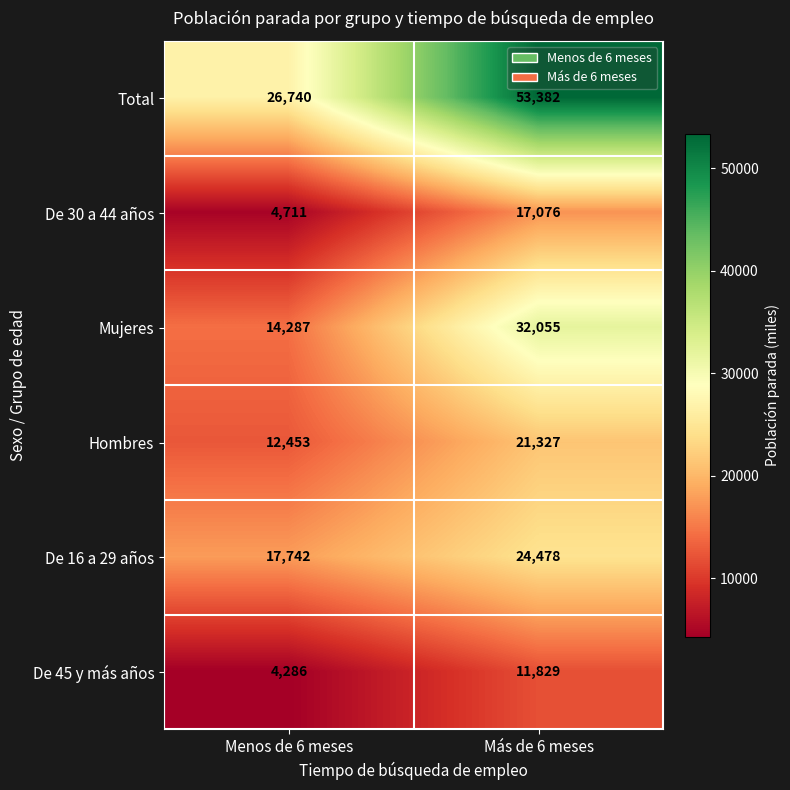

What is the average value of the De 45 y más años series?

8058